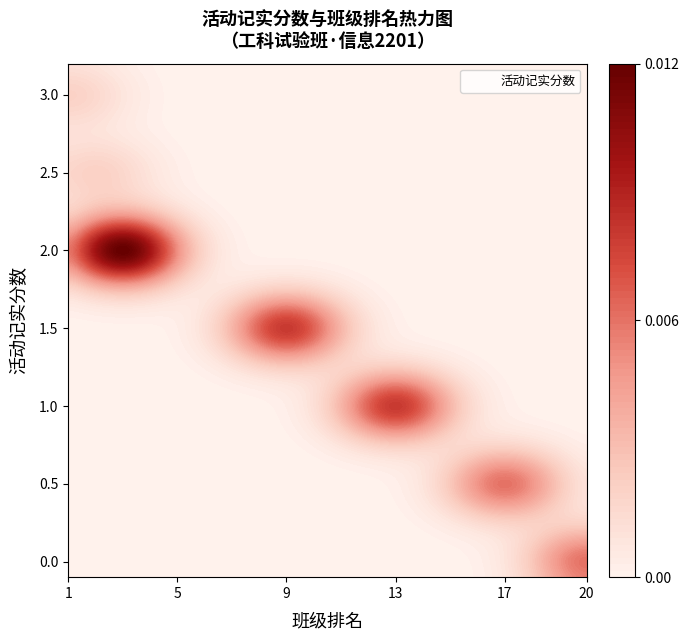

True or false: the data shows 1.0 at 13.

True